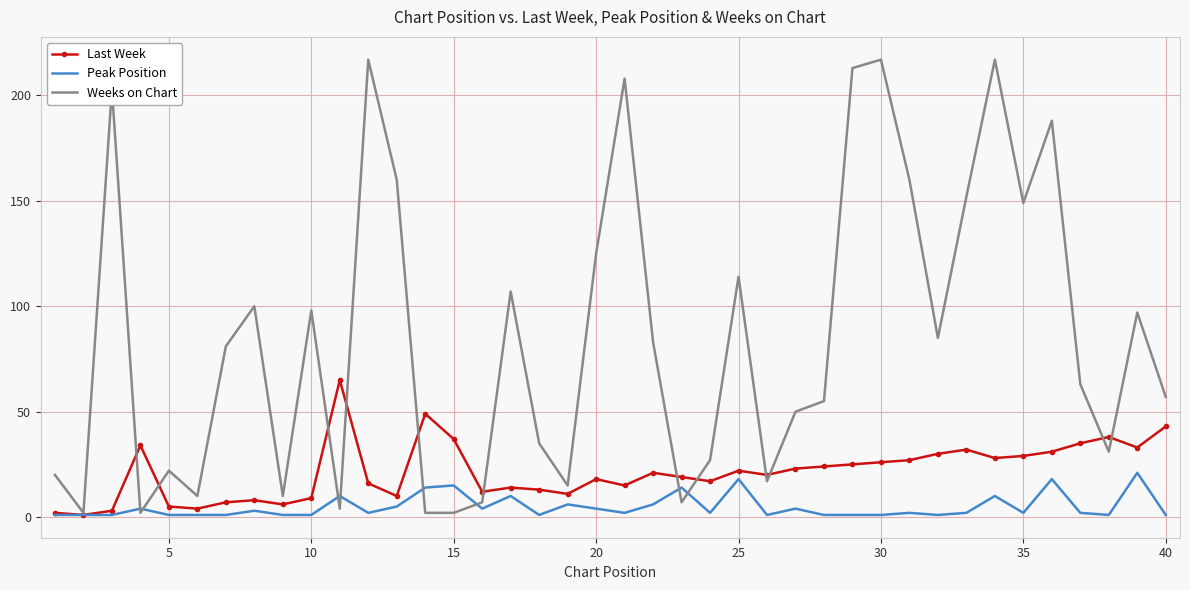

List the series in order of their overall mean, highest first.

Weeks on Chart, Last Week, Peak Position